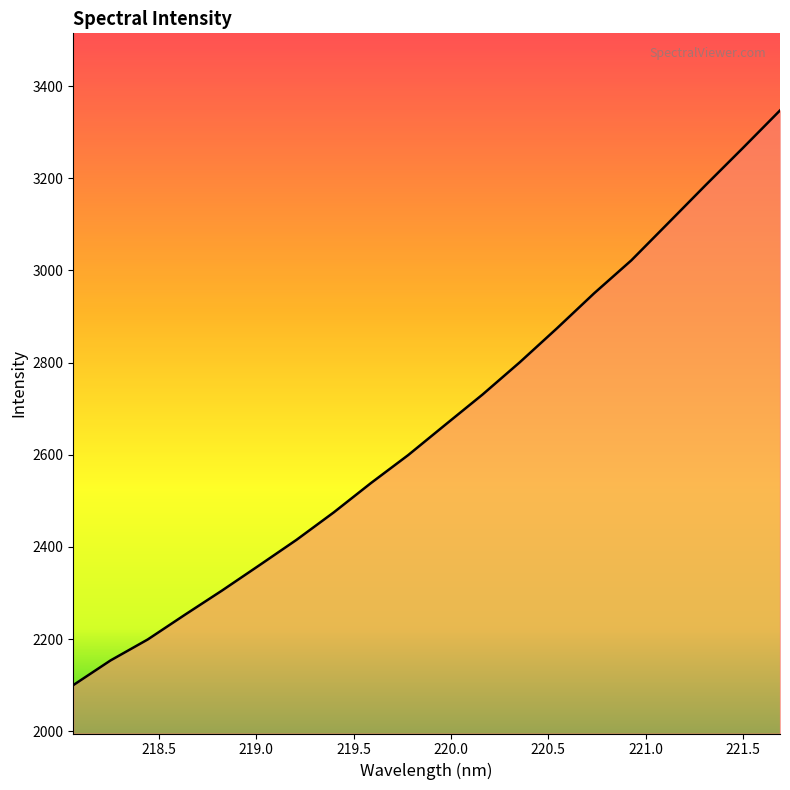

What is the smallest value displayed?

2099.9